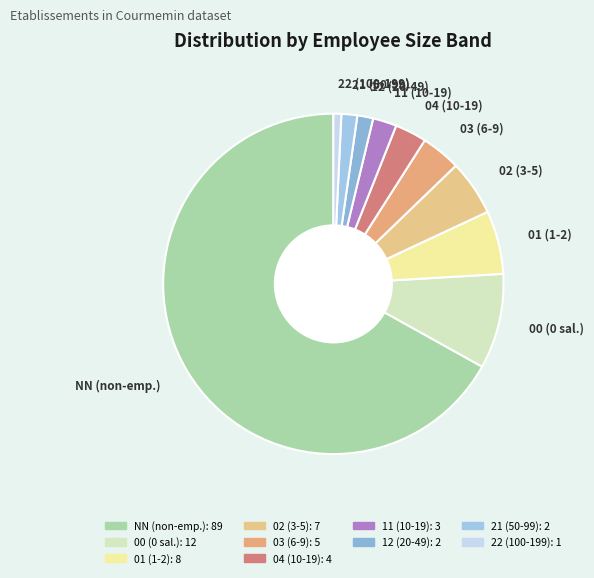

Is it true that 21 is 11% of the pie?

False